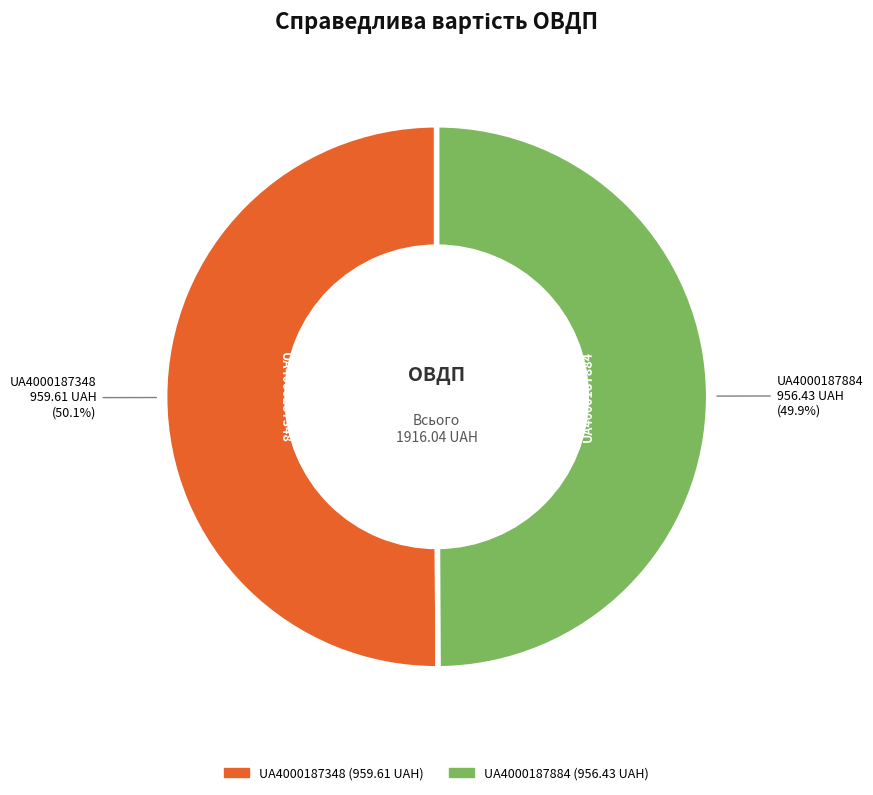

Count the number of slices in the pie.

2